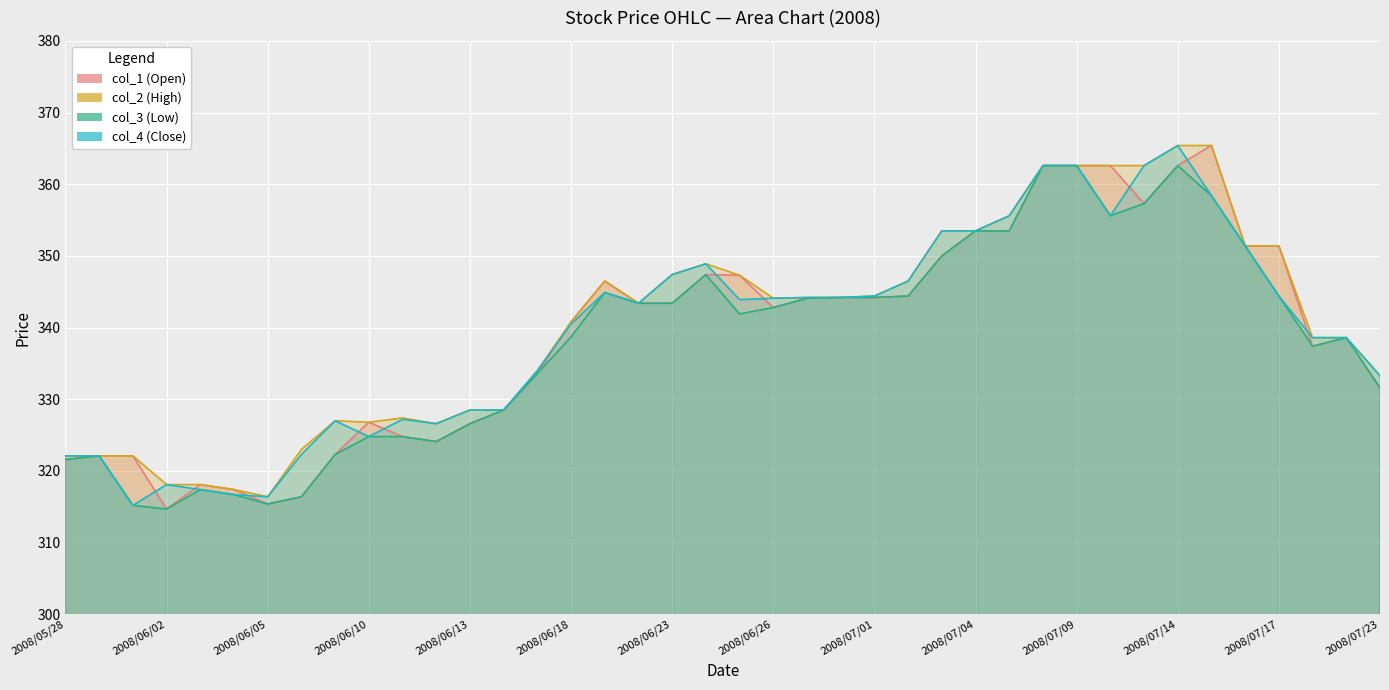

At which label does col_3_line reach its peak?

29